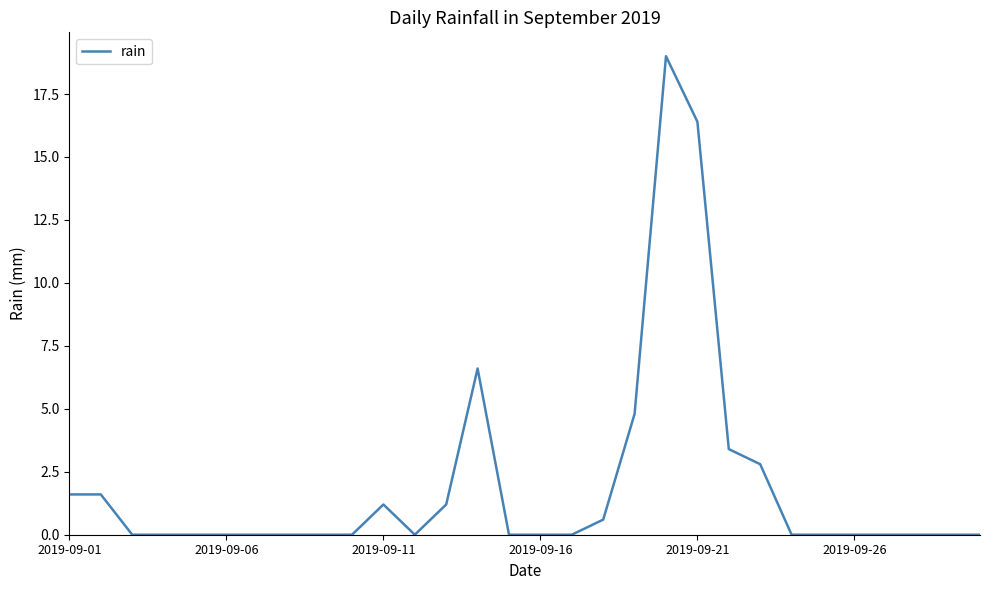

Does the chart have visible grid lines?

No